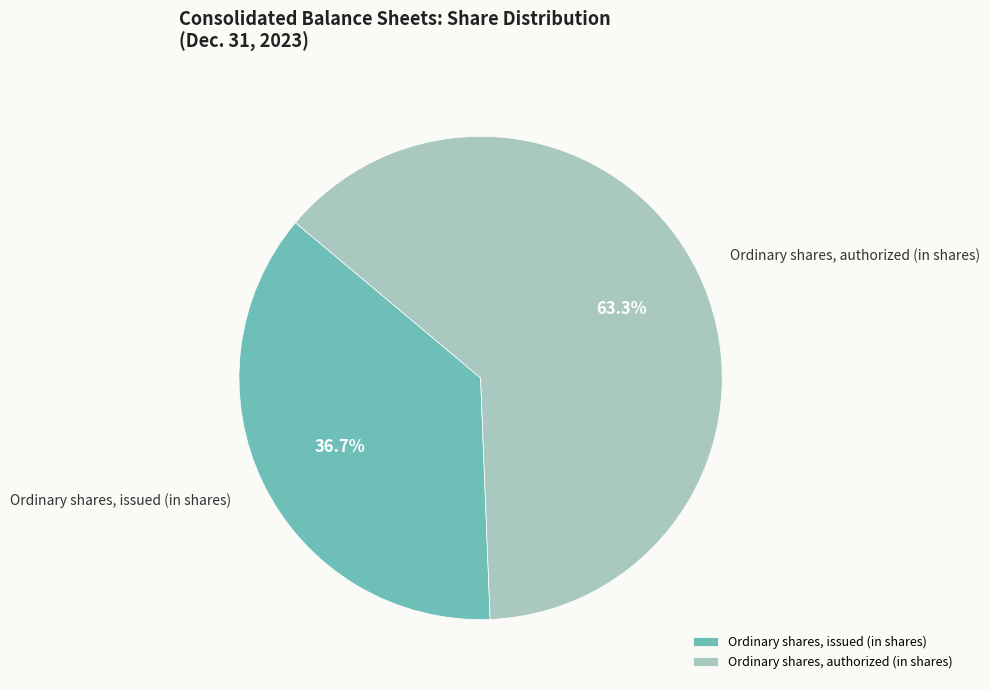

Is there any slice that represents more than half of the pie?

Yes